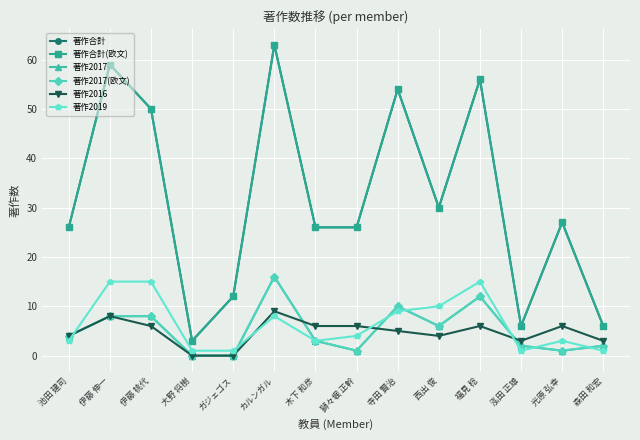

True or false: 著作2017 and 著作合計(欧文) cross at least once.

False